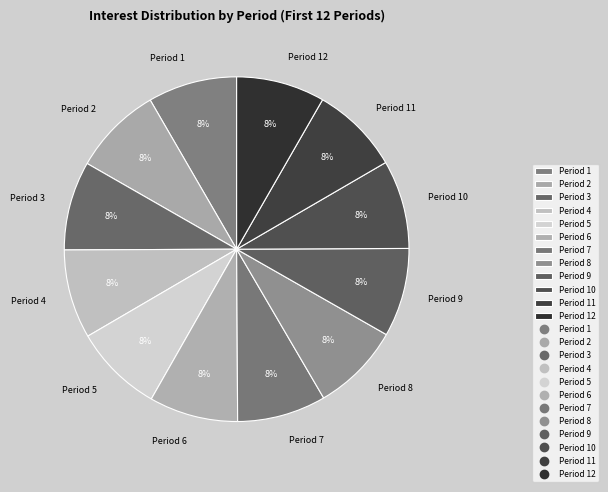

The Period 2 slice represents 1% of the pie. True or false?

False